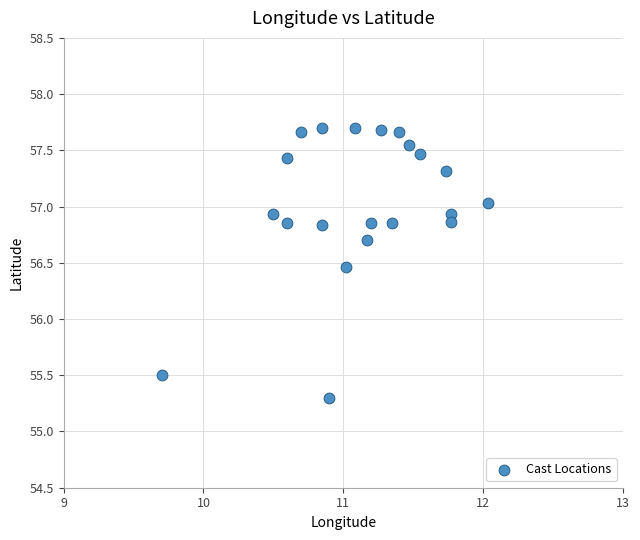

What is the range of X values (max minus min)?

2.3